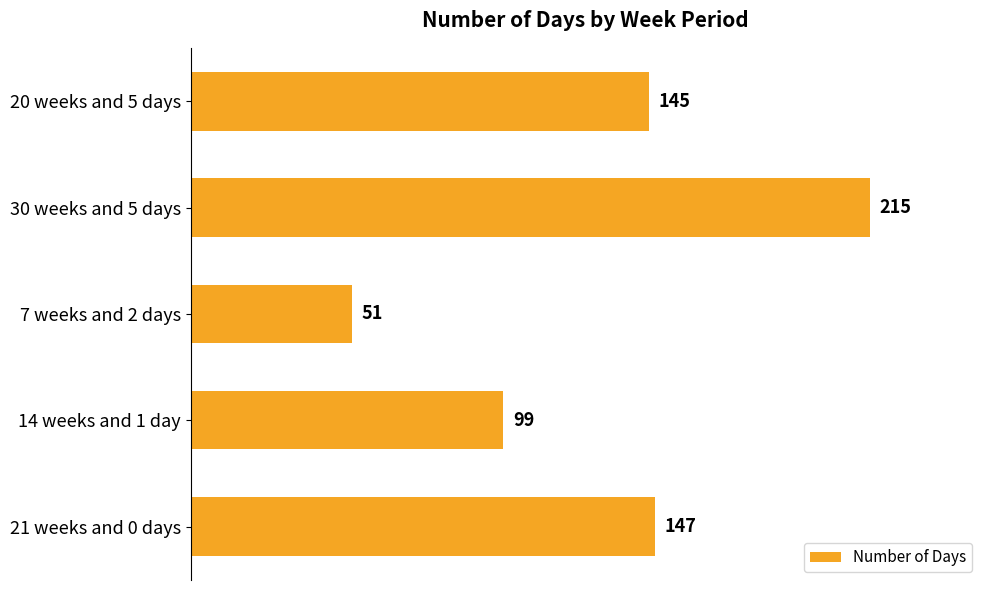

How many series are shown in this chart?

1